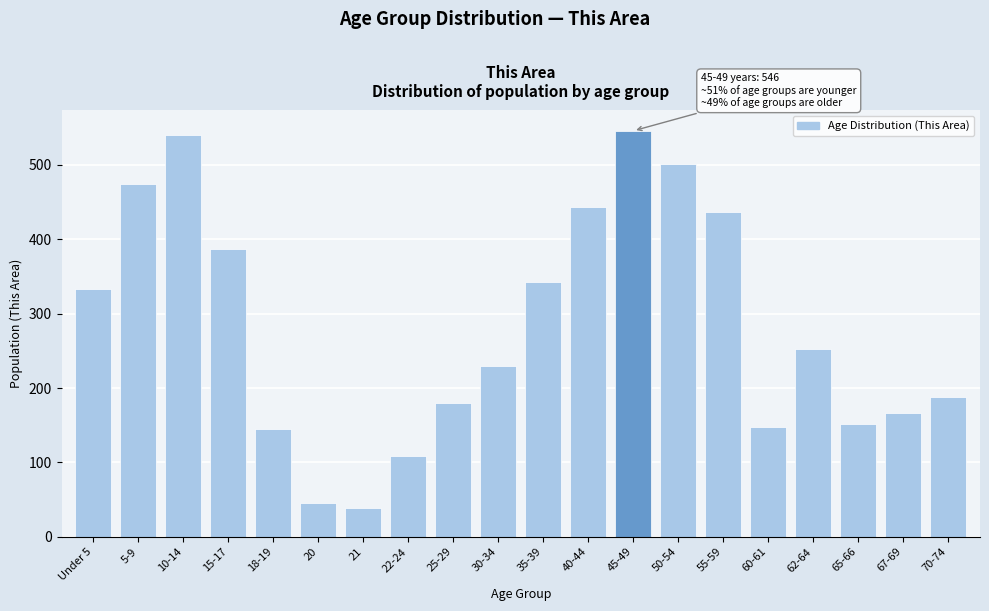

Reading left to right, extract all data points from this chart.

333	474	541	387	145	45	39	108	180	230	342	444	546	502	437	148	252	152	167	188